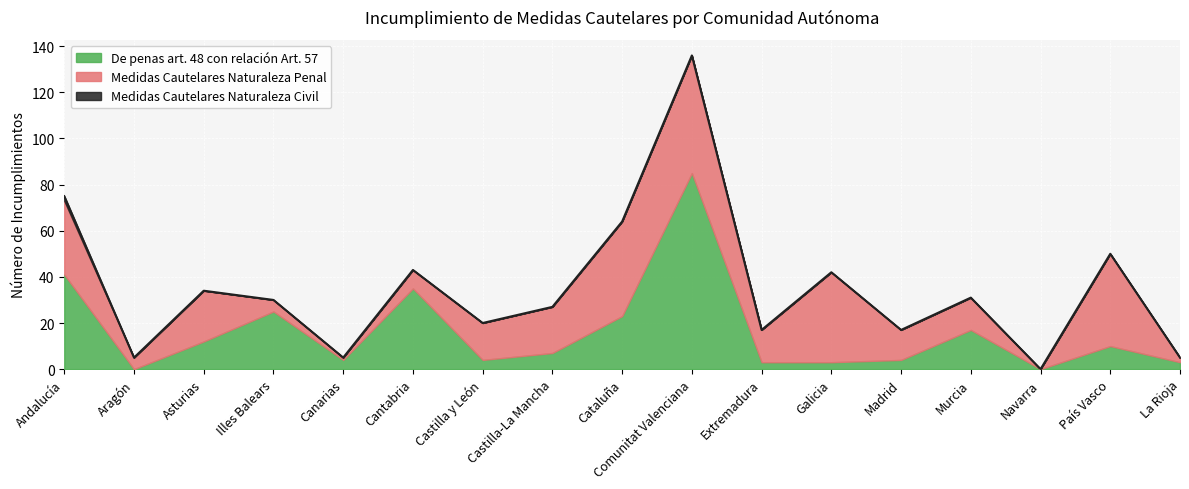

Rank the series at Madrid from lowest to highest value.

Medidas Cautelares Naturaleza Civil, De penas art. 48 con relación Art. 57, Medidas Cautelares Naturaleza Penal